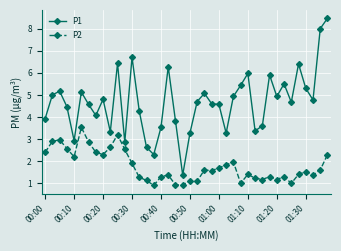

True or false: P1 has more than 0 points higher than both neighbors.

True